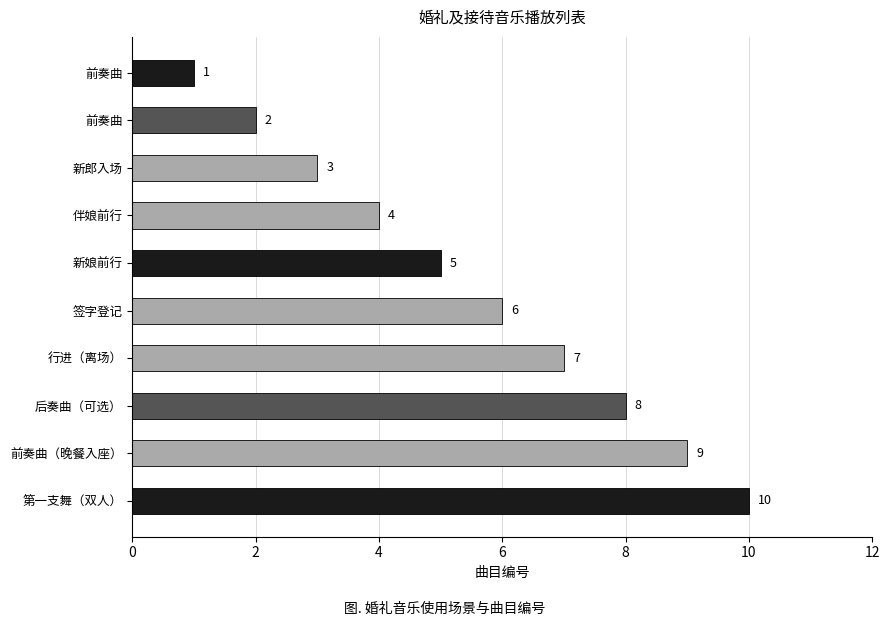

What is the average value?

6